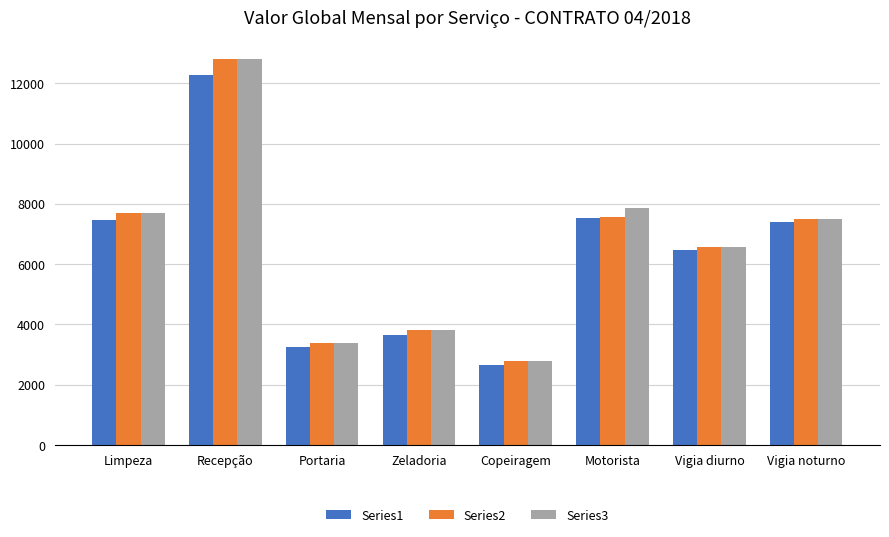

At which label does Series3 reach its minimum?

Copeiragem